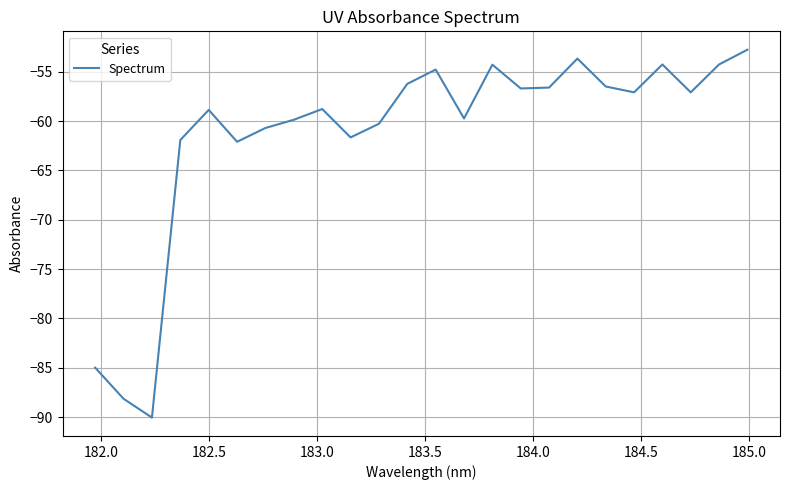

What is the greatest value displayed?

-52.8